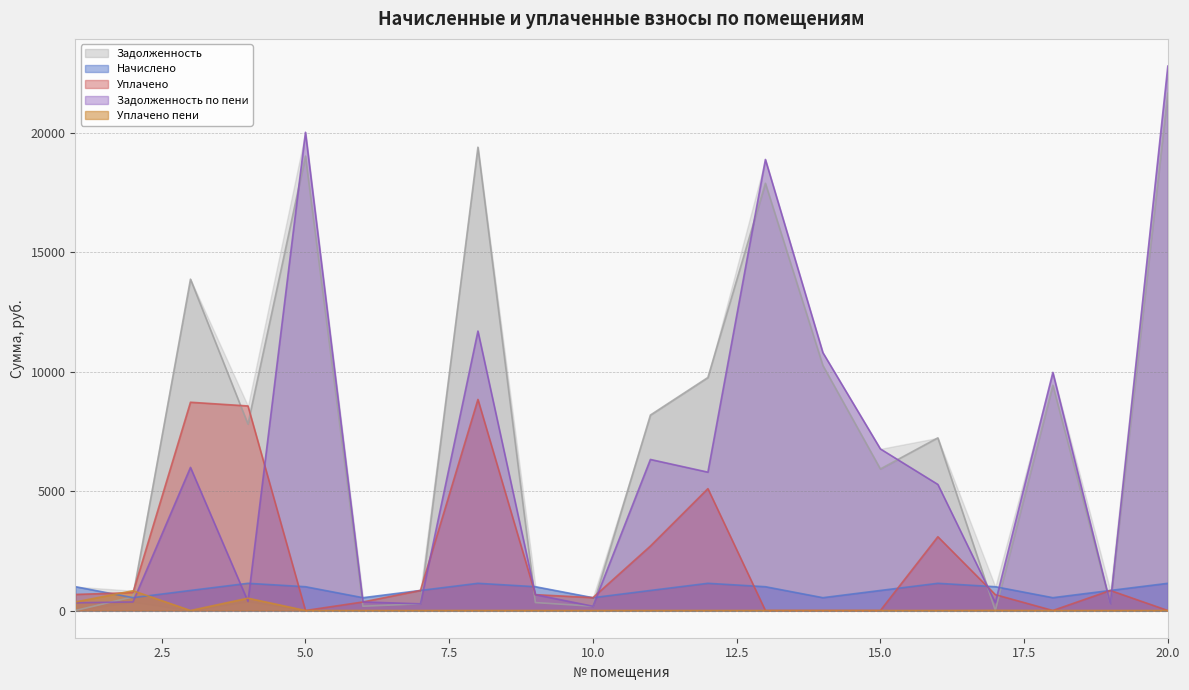

List the series in order of their peak value, highest first.

Задолженность по пени, Задолженность, Уплачено, Начислено, Уплачено пени